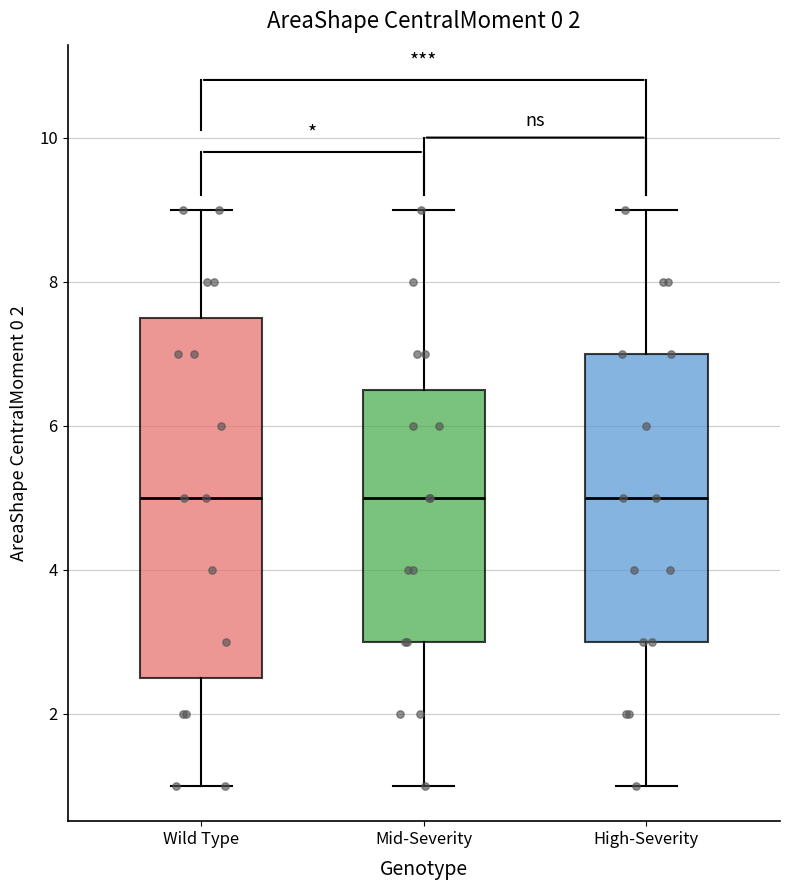

Where is the upper edge of the box for Wild Type on the y-axis? The values are not printed on the chart, so give them approximately, as read against the axis.

7.6